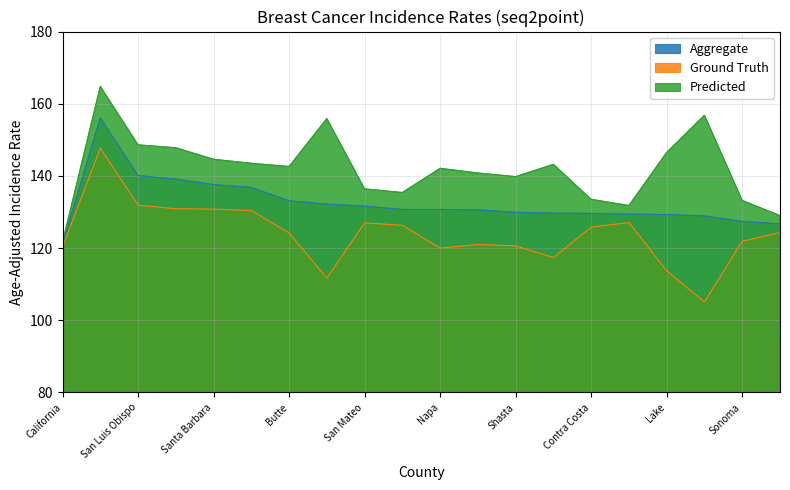

What is the label of the 15th point from the left?

Contra Costa